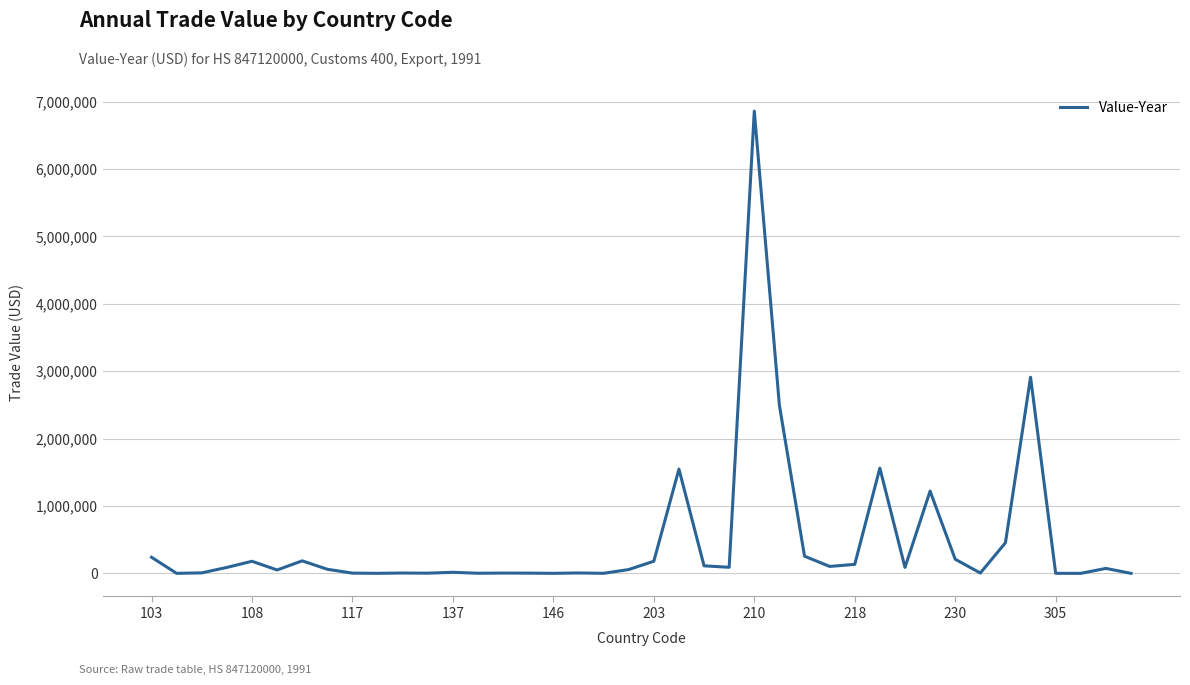

What is the difference between the maximum and minimum values?

6858240